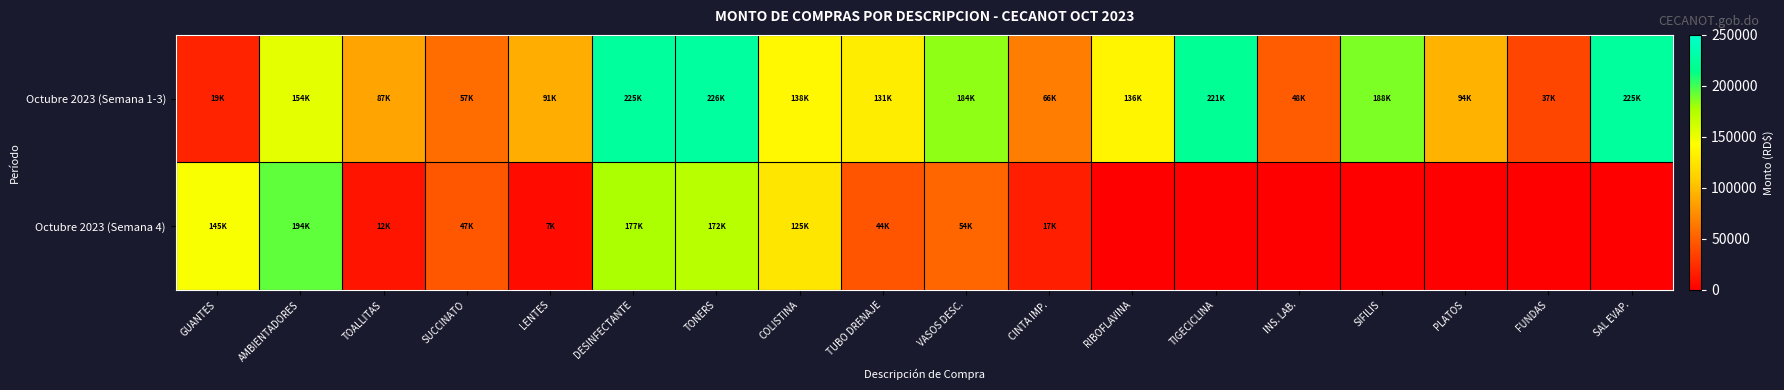

Between TUBO DRENAJE and SAL EVAP., which series saw the biggest shift?

Octubre 2023 (Semana 1-3)